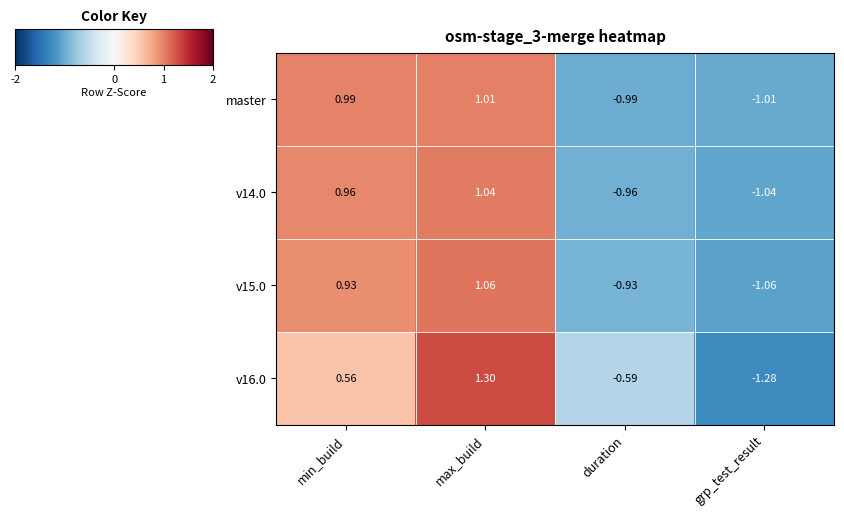

Where is v16.0 nearest to the value 0?

min_build